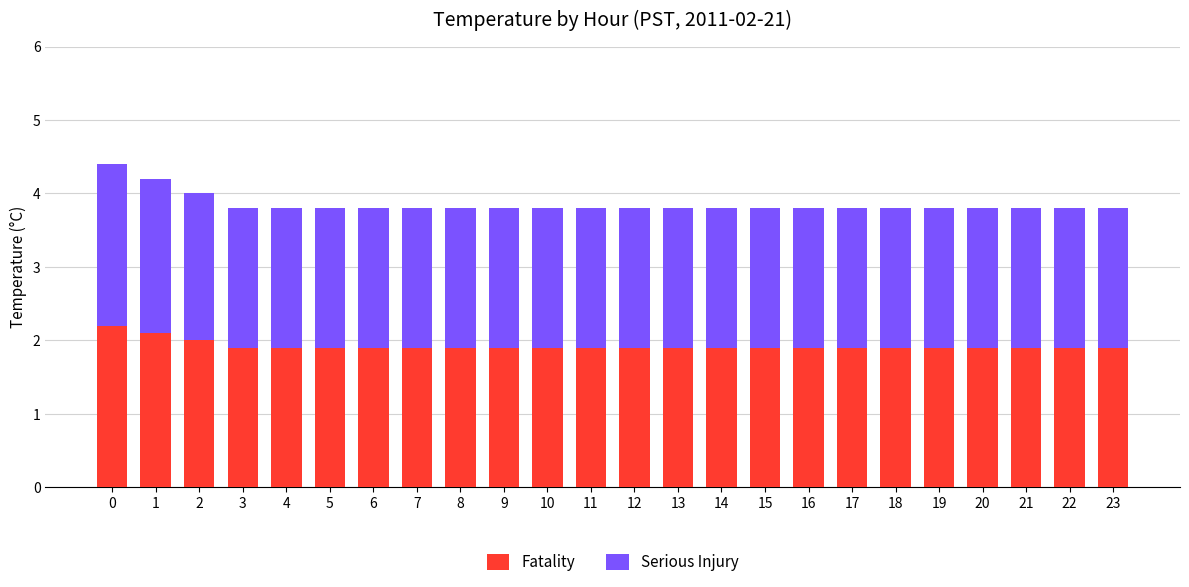

What is the average value of the Fatality series?

1.9